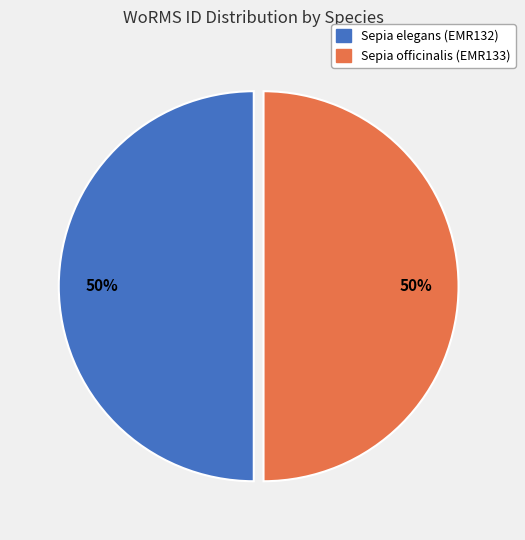

Approximately how many times larger is the value at Sepia elegans (EMR132) compared to Sepia officinalis (EMR133)?

1.0